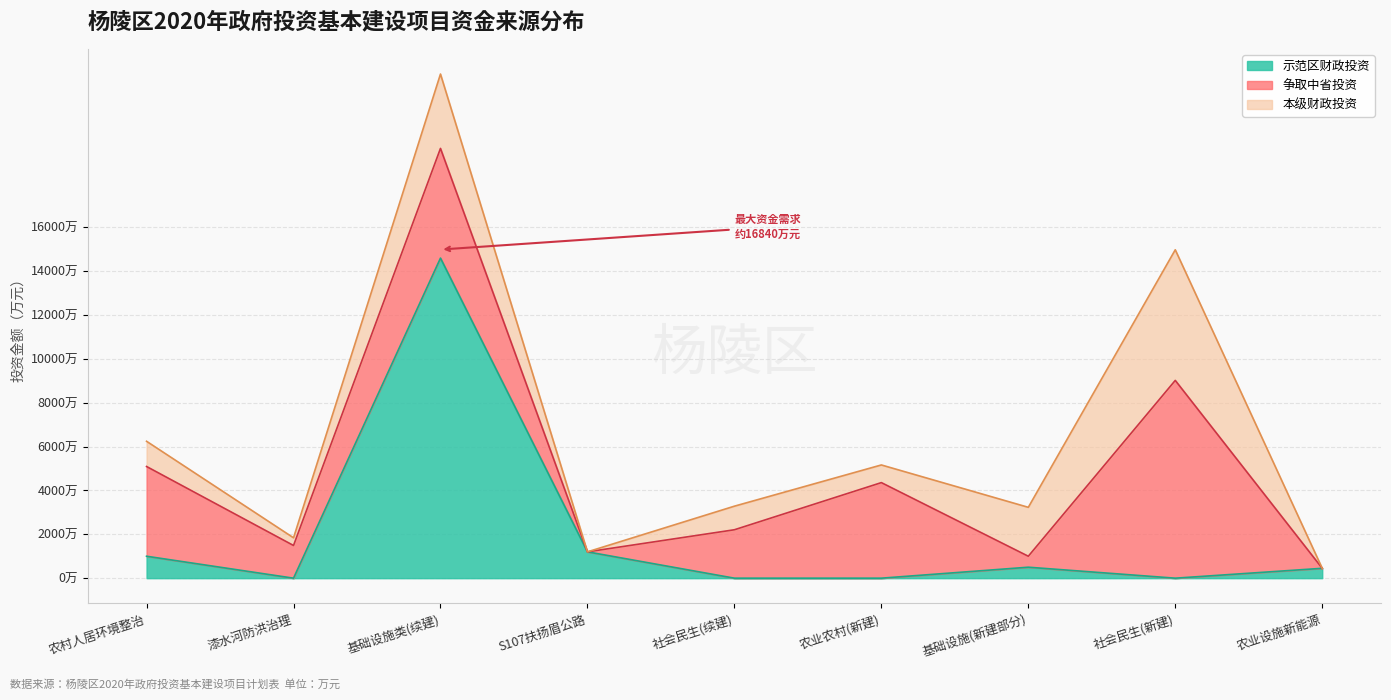

Does the chart display data point markers on the line(s)?

No